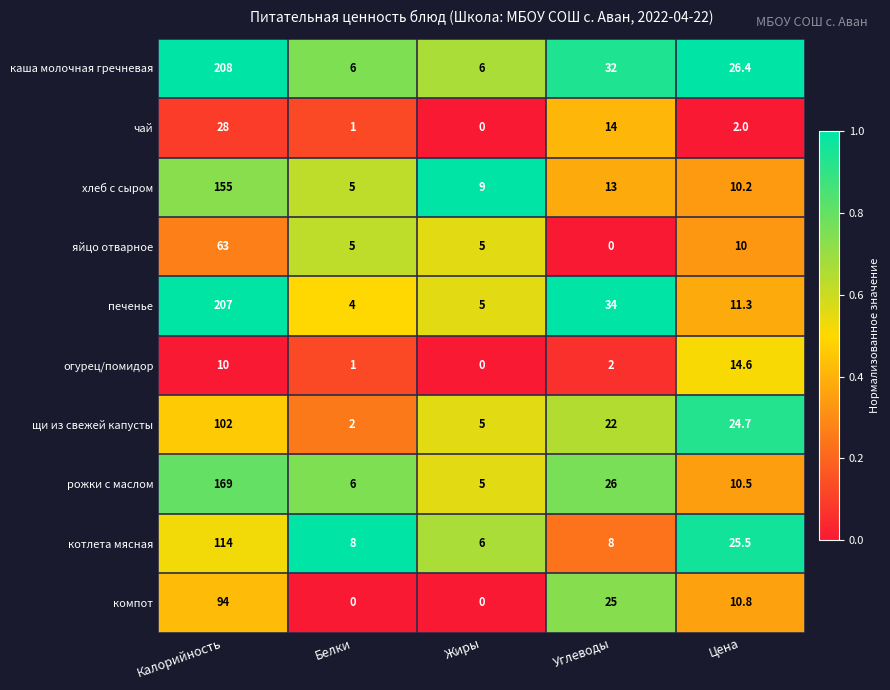

Is it true that хлеб с сыром equals 202.6 at Калорийность?

False